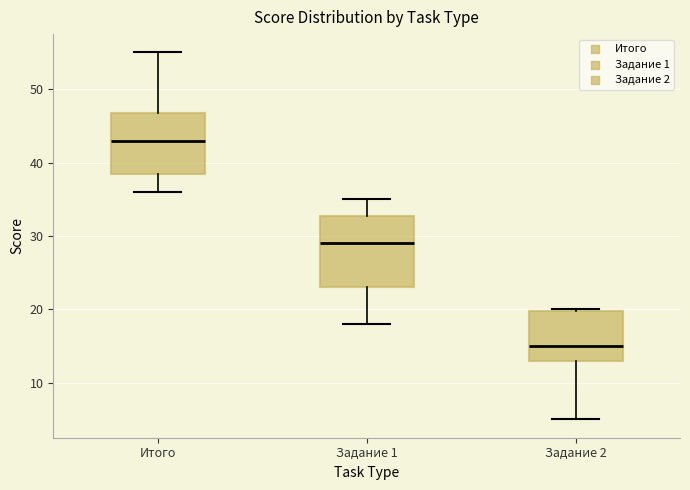

Where does the median line of the box for Задание 1 sit on the y-axis? The values are not printed on the chart, so give them approximately, as read against the axis.

29